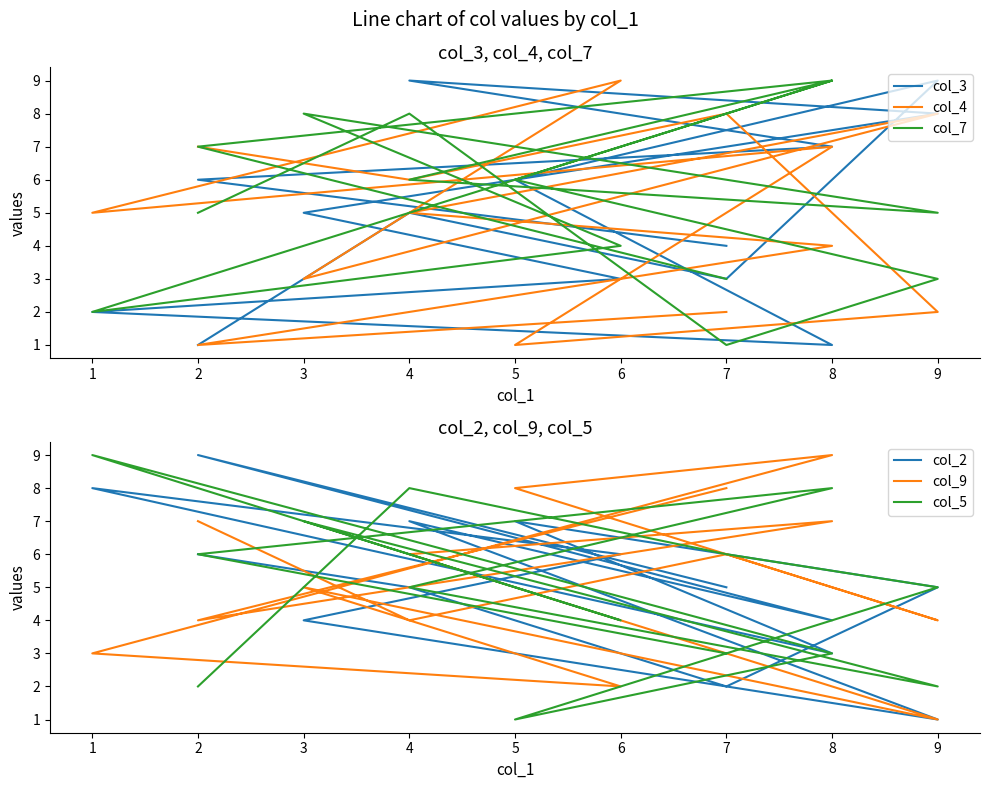

How many interior local peaks does the col_9 series have?

4